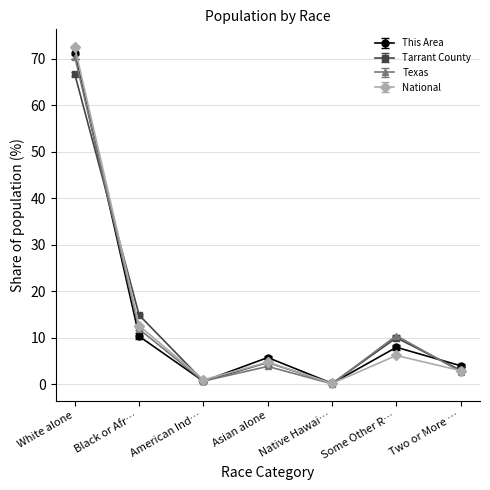

Which series has the largest range (max minus min)?

National